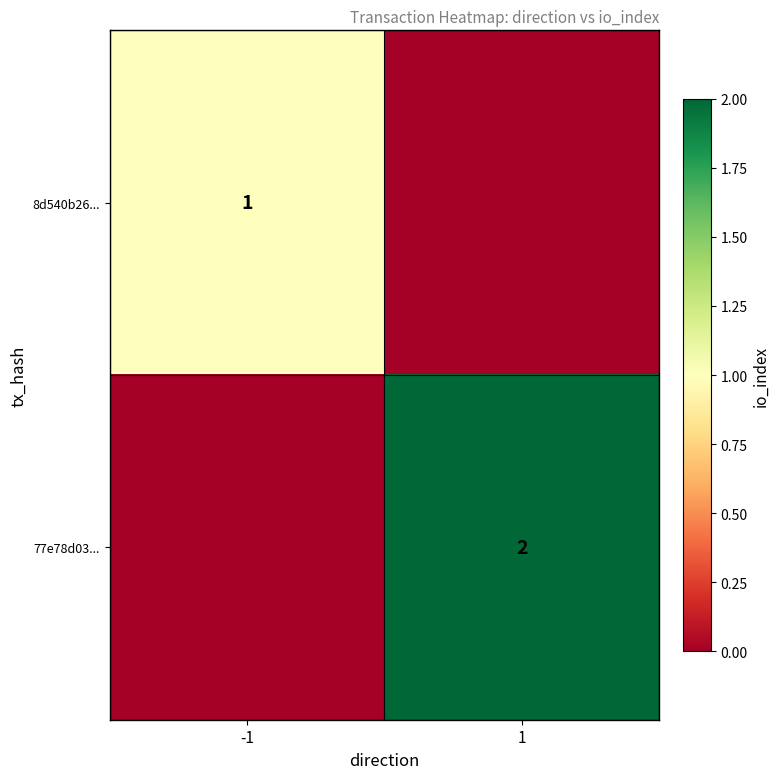

Which label corresponds to the smallest value in the chart?

1